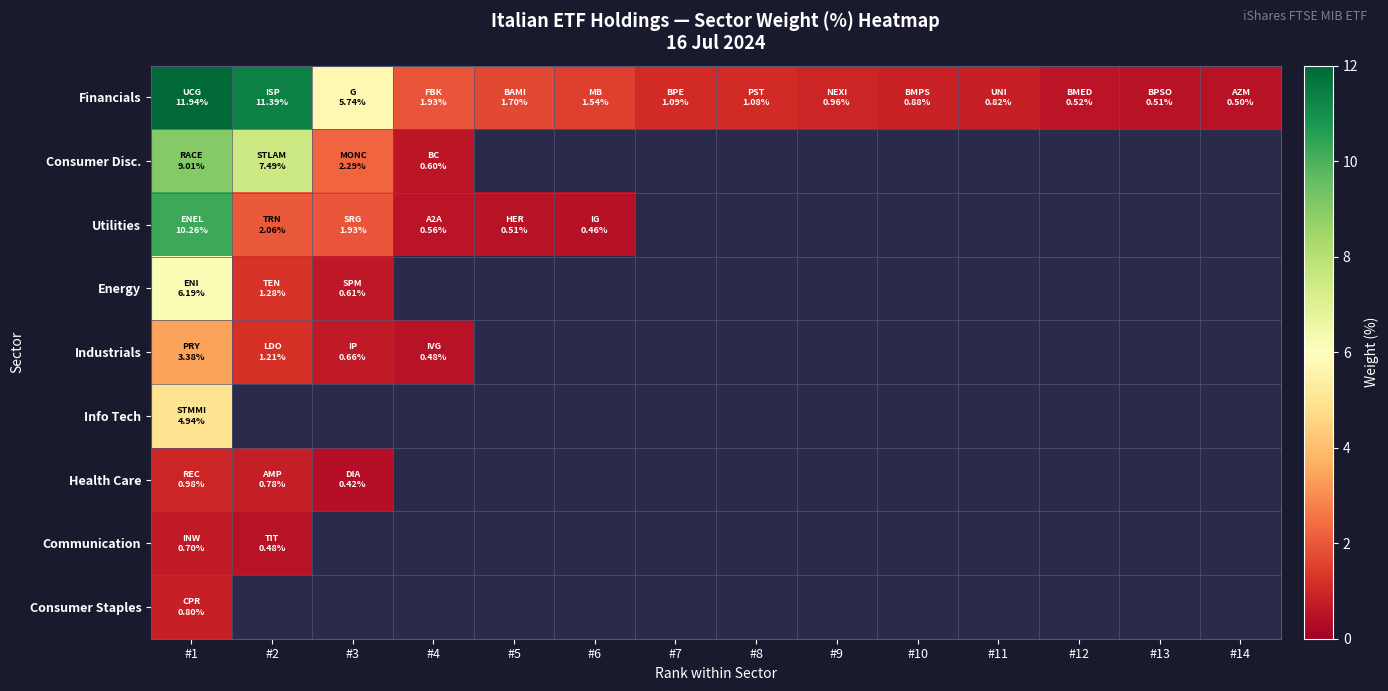

Which series has the largest range (max minus min)?

Financials